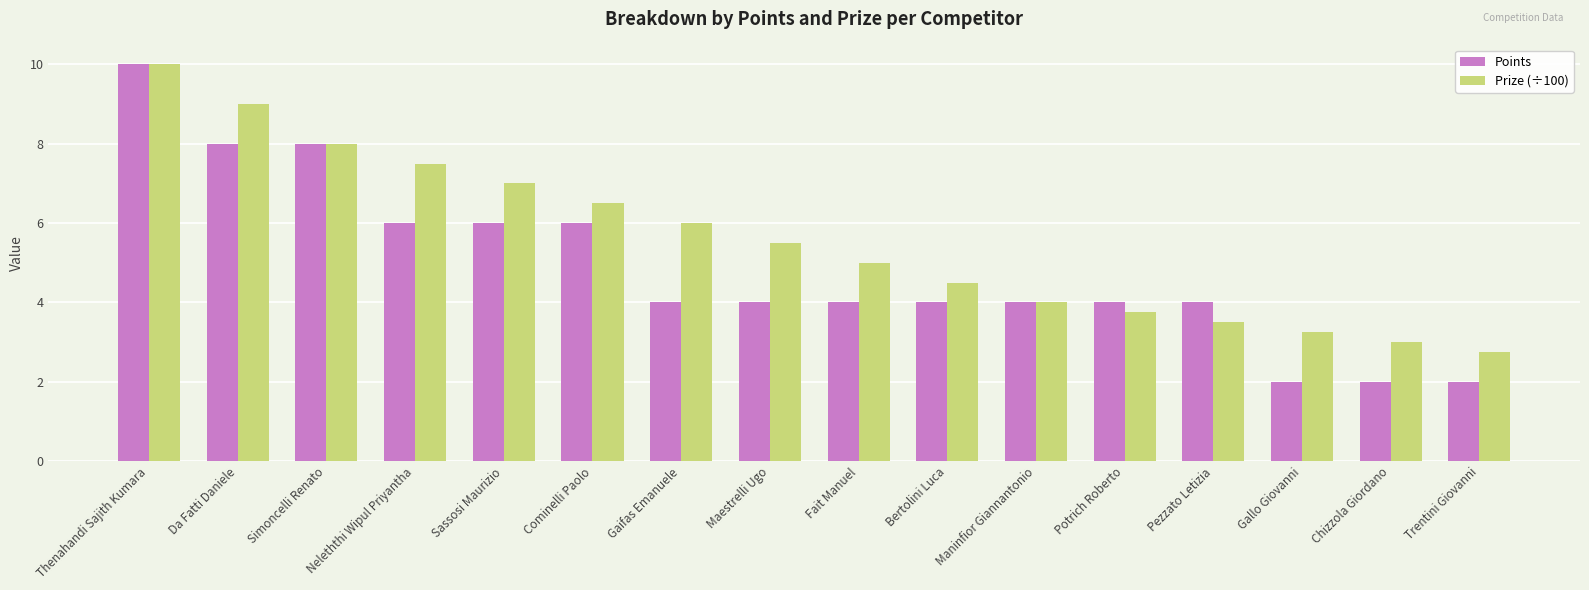

What is the sum of all Points values?

78.0